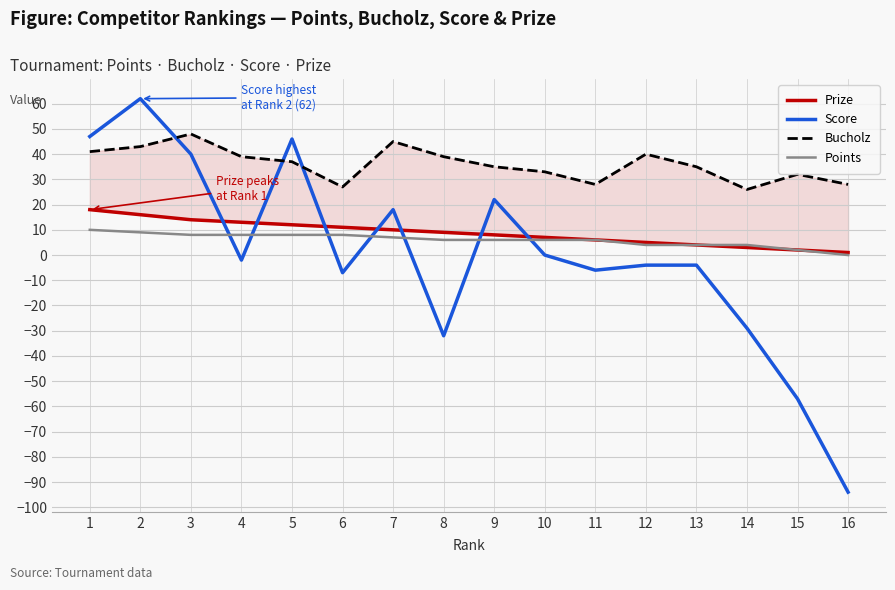

What is the difference between the highest and lowest values at 10?

33